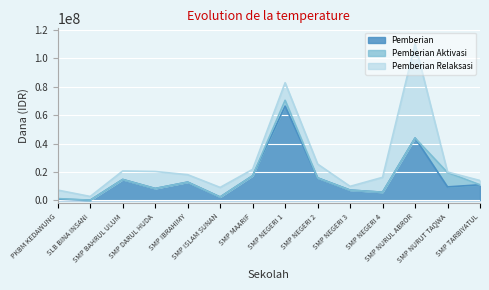

Which category has the lowest value across all series?

SLB BINA INSANI